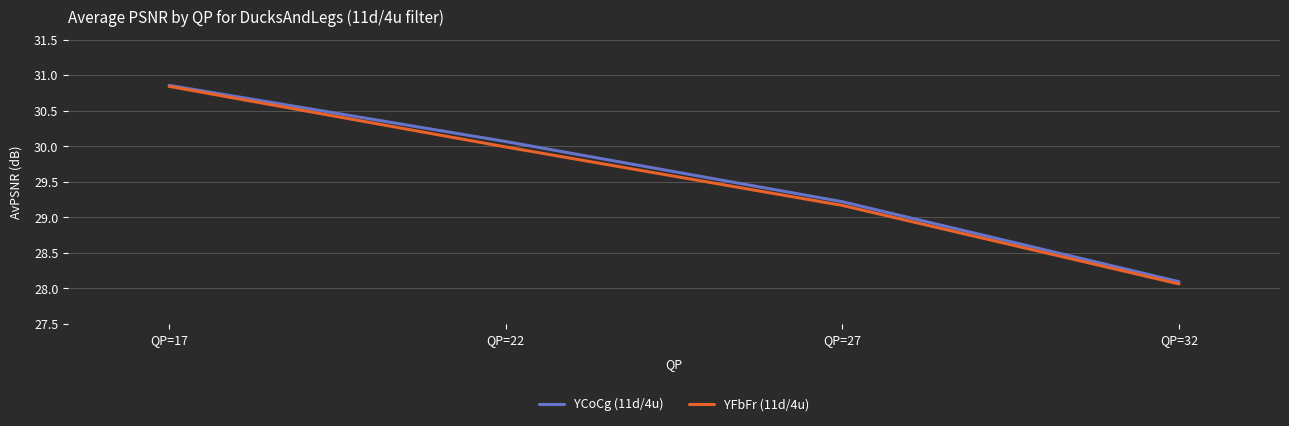

Rank the series by their average value, from highest to lowest.

YCoCg (11d/4u), YFbFr (11d/4u)